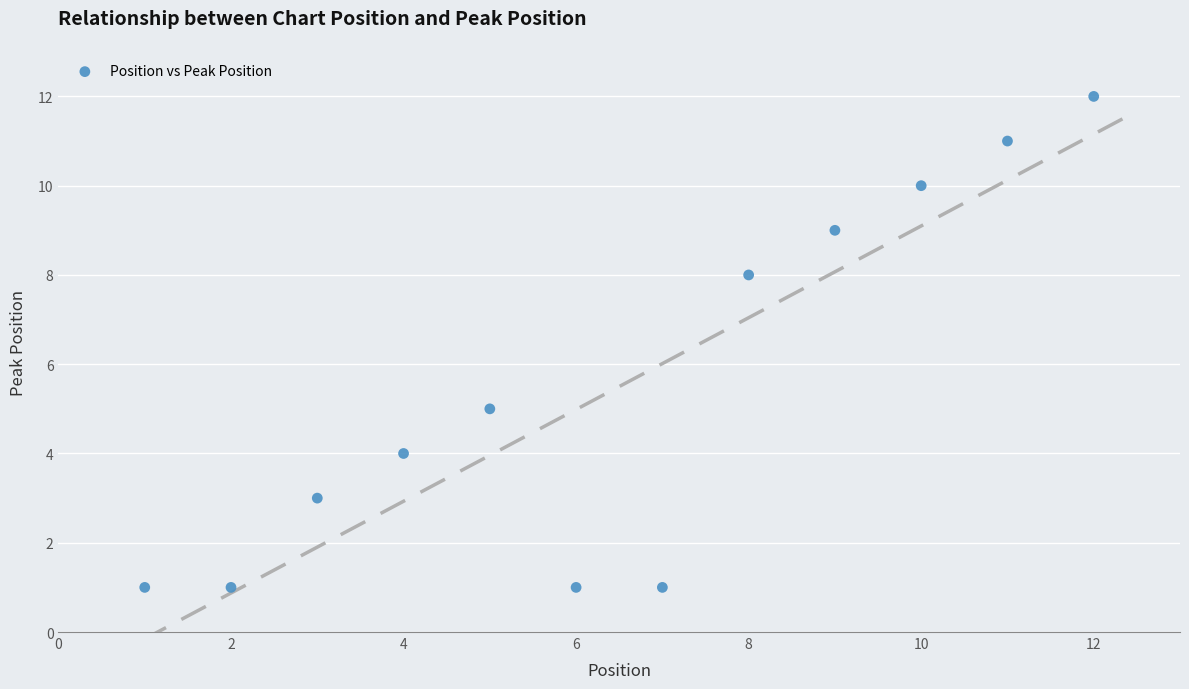

What Y value in the scatter plot is closest to 6?

5